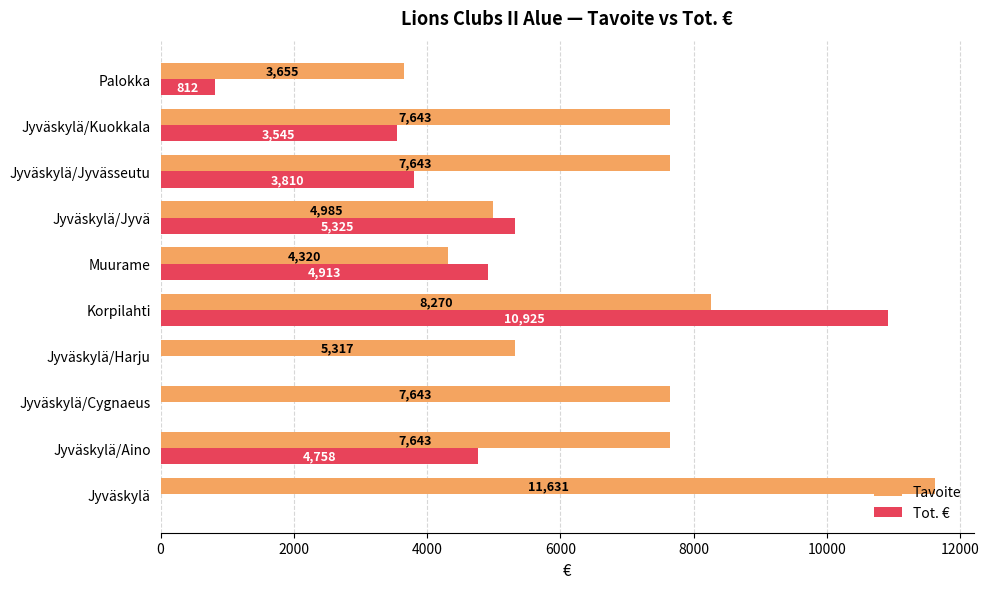

Which category has the highest value across all series?

Jyväskylä